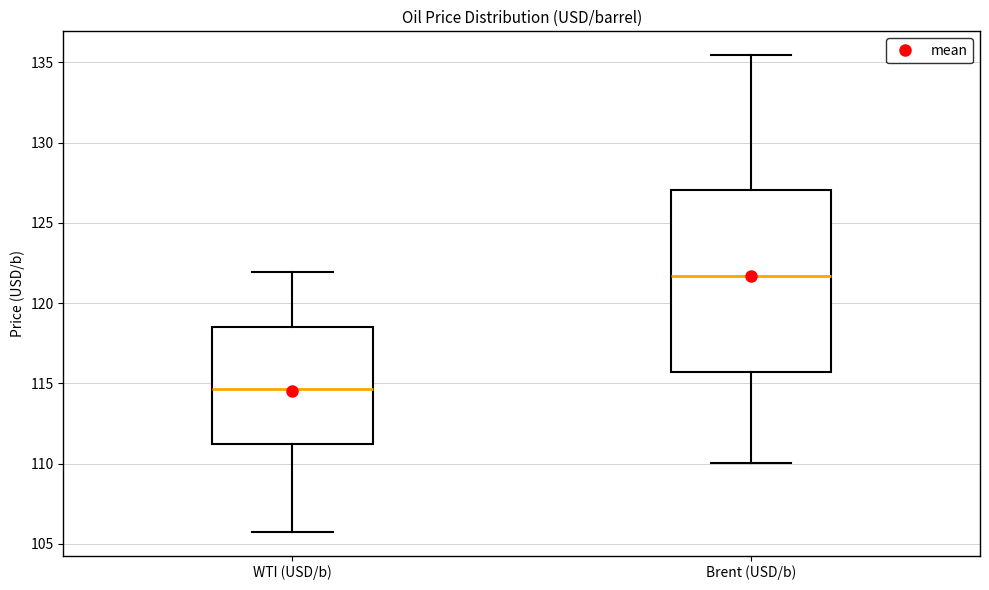

Which box is the tallest, from its lower edge to its upper edge?

Brent (USD/b)